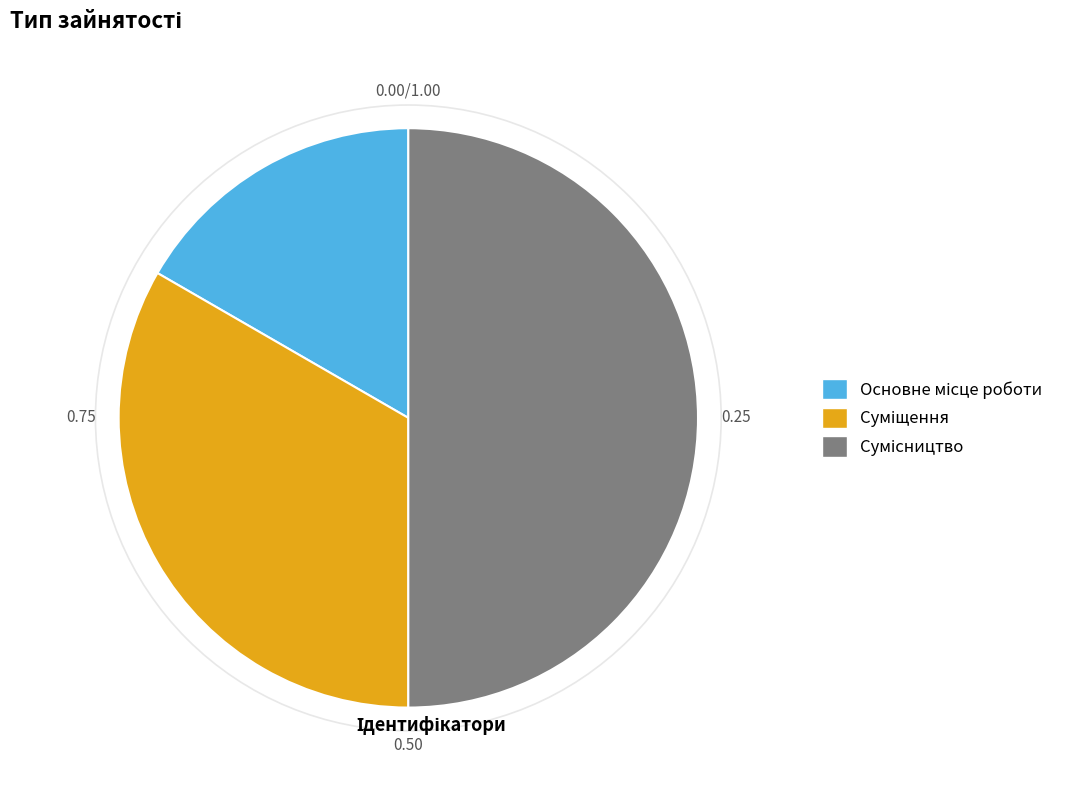

How many segments does this pie chart have?

3